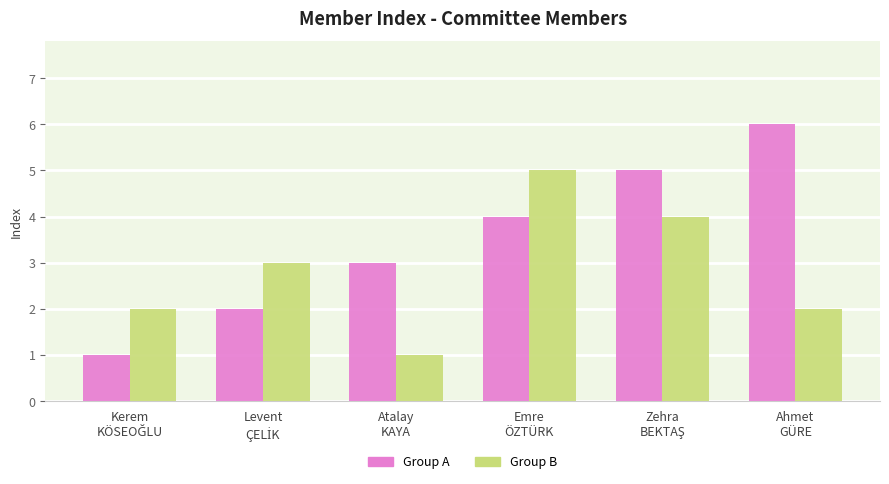

What is the sum of the Group B values at Atalay
KAYA and Emre
ÖZTÜRK?

6